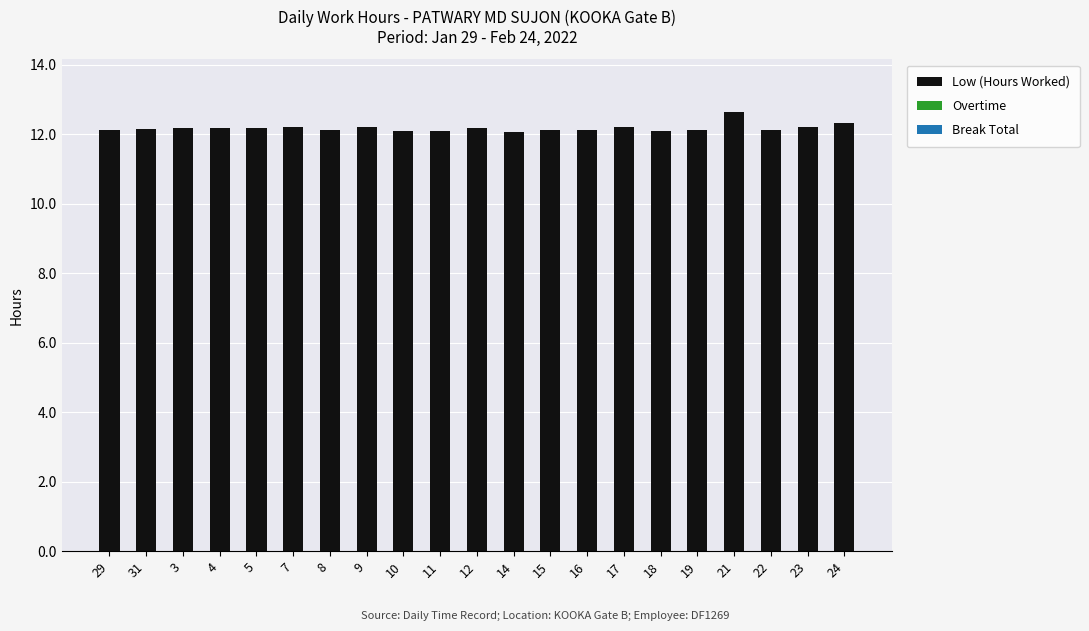

What position from the right is 8?

15